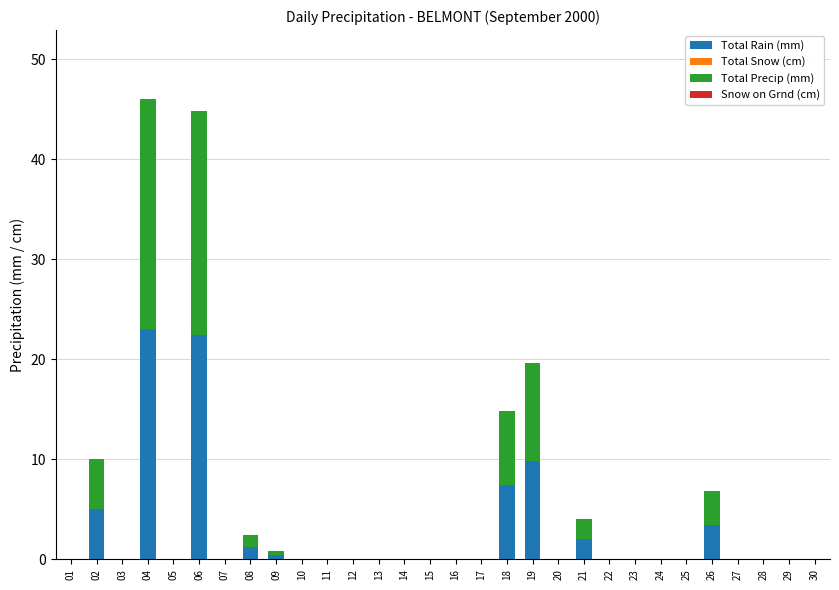

What is the highest value of the Total Rain (mm) series?

23.0